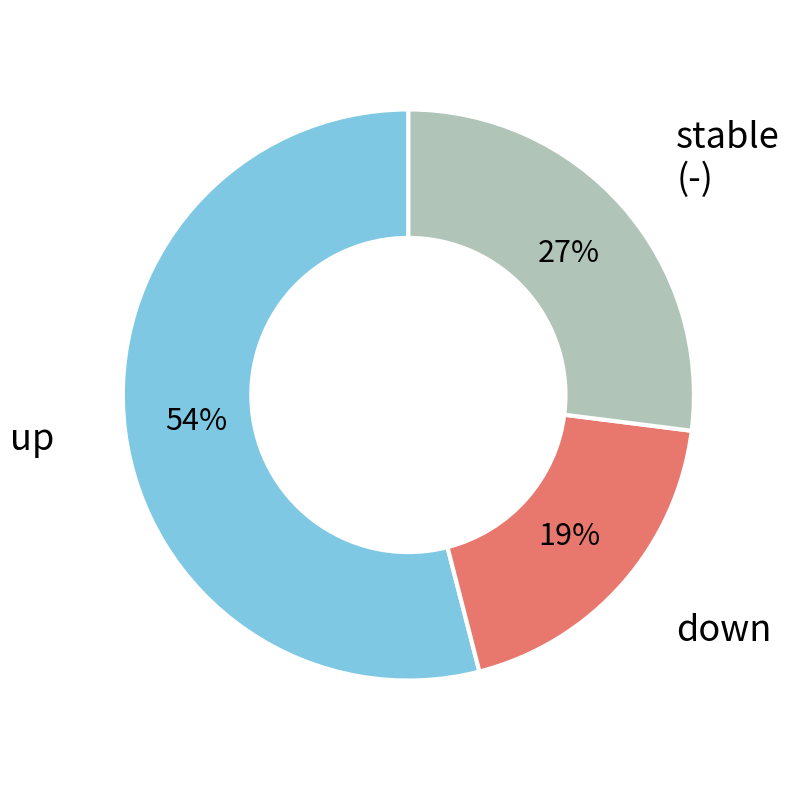

To the nearest percent, what is the average slice percentage?

33%